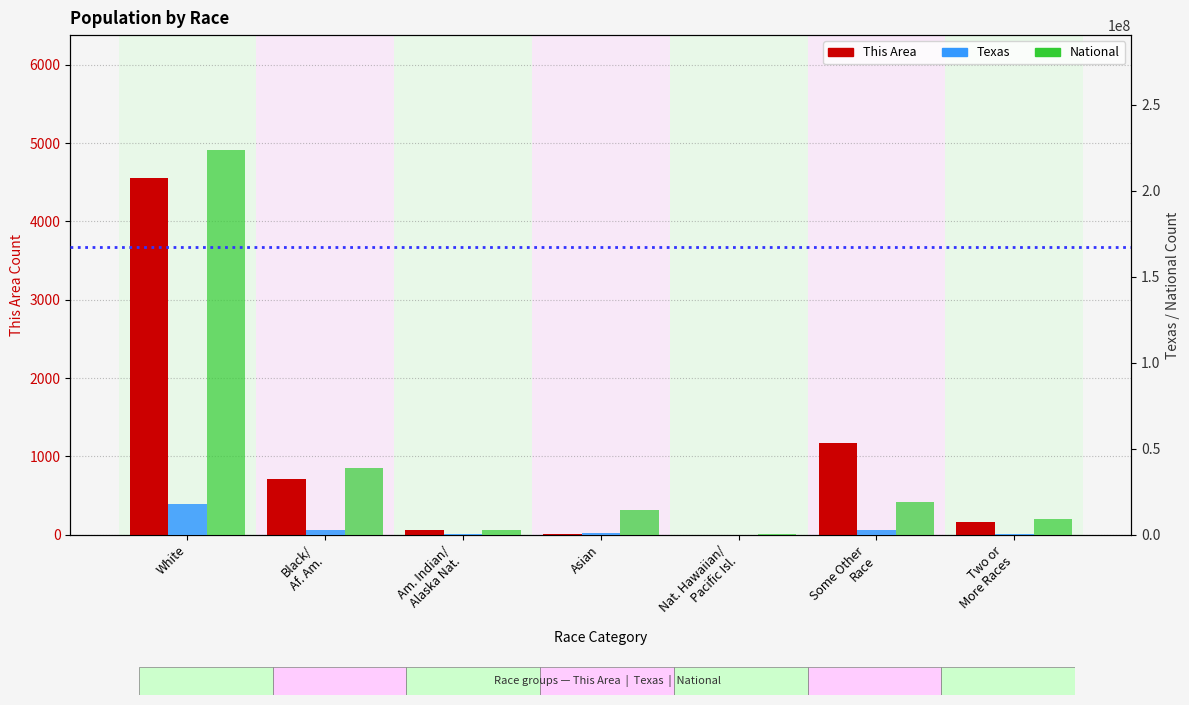

How many bars are there in each group?

3